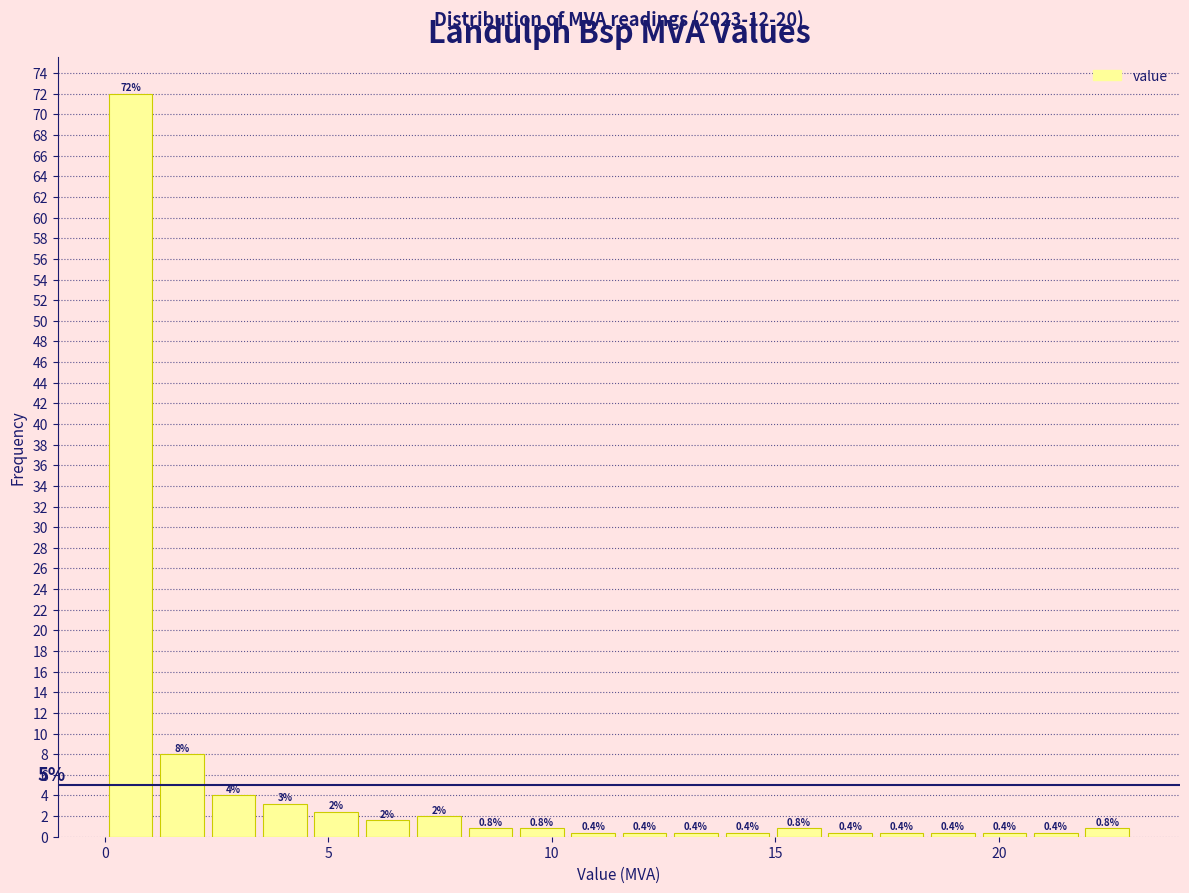

Around what value on the x-axis is the tallest bar? Give the approximate position of its centre, as read against the axis.

0.5